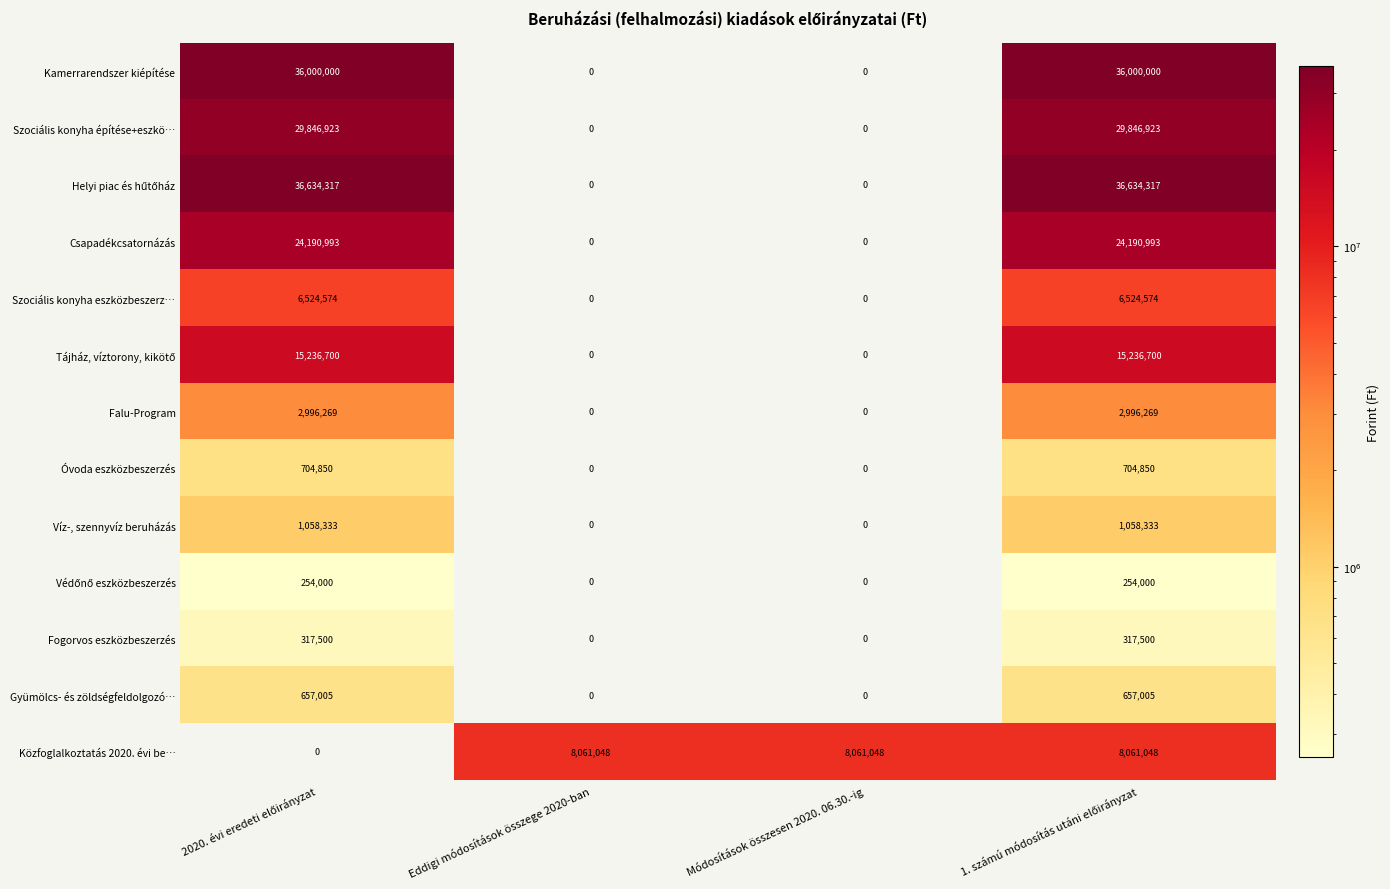

How many series are shown in this chart?

13